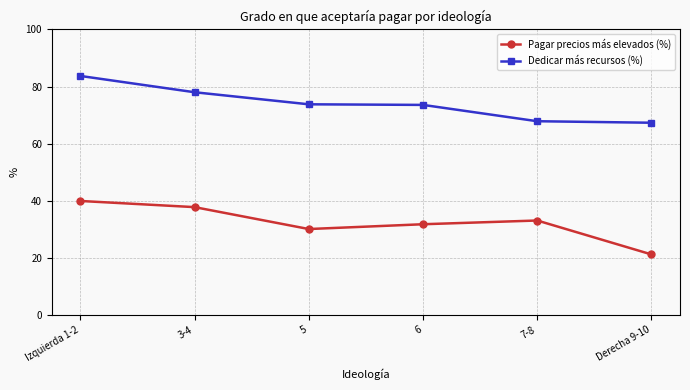

What are all the series names shown in the legend?

Pagar precios más elevados (%), Dedicar más recursos (%)